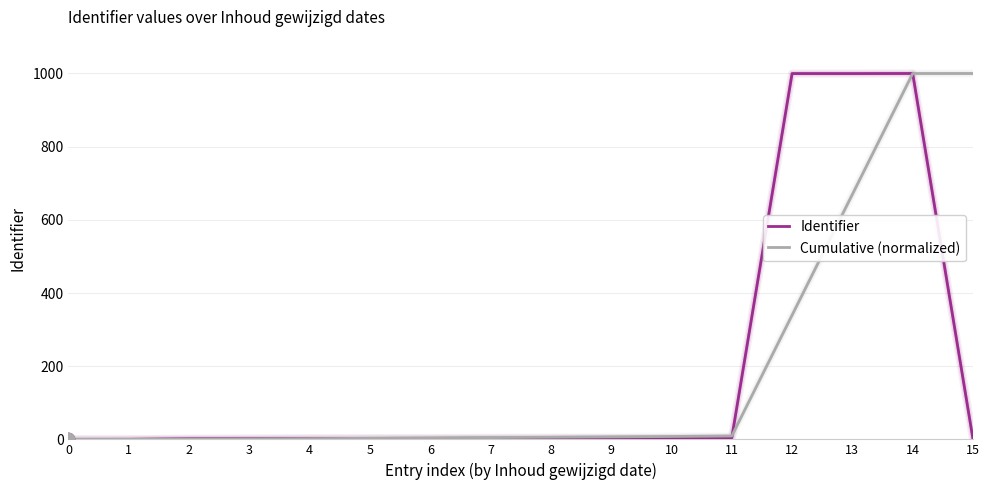

Which series changed the most between 6 and 13?

Identifier